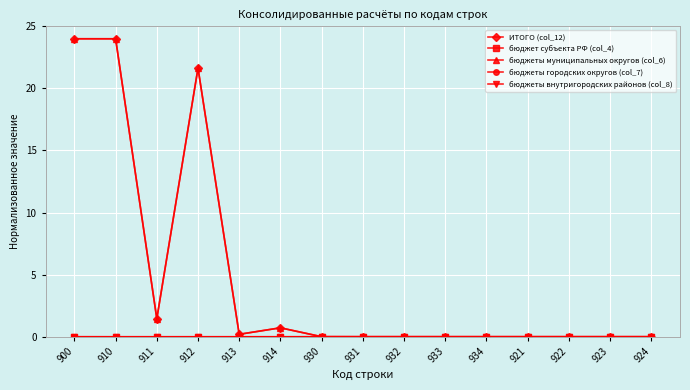

Is this an area chart (filled region under the line)?

No